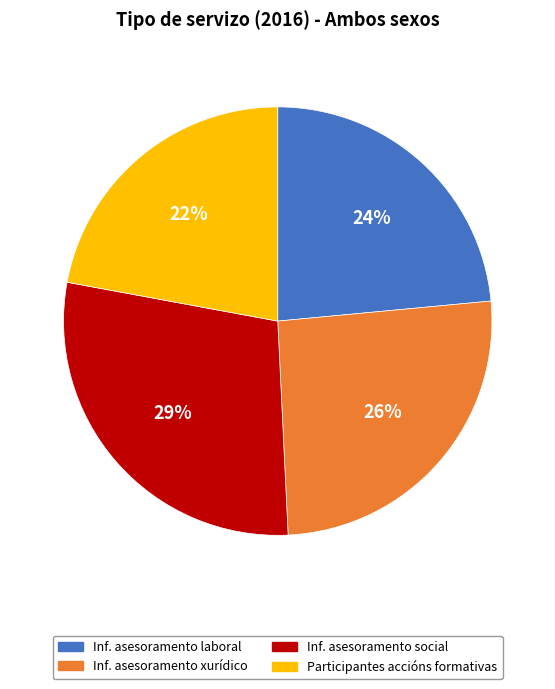

Combined, do Inf. asesoramento social and Inf. asesoramento xurídico account for over 50%?

Yes